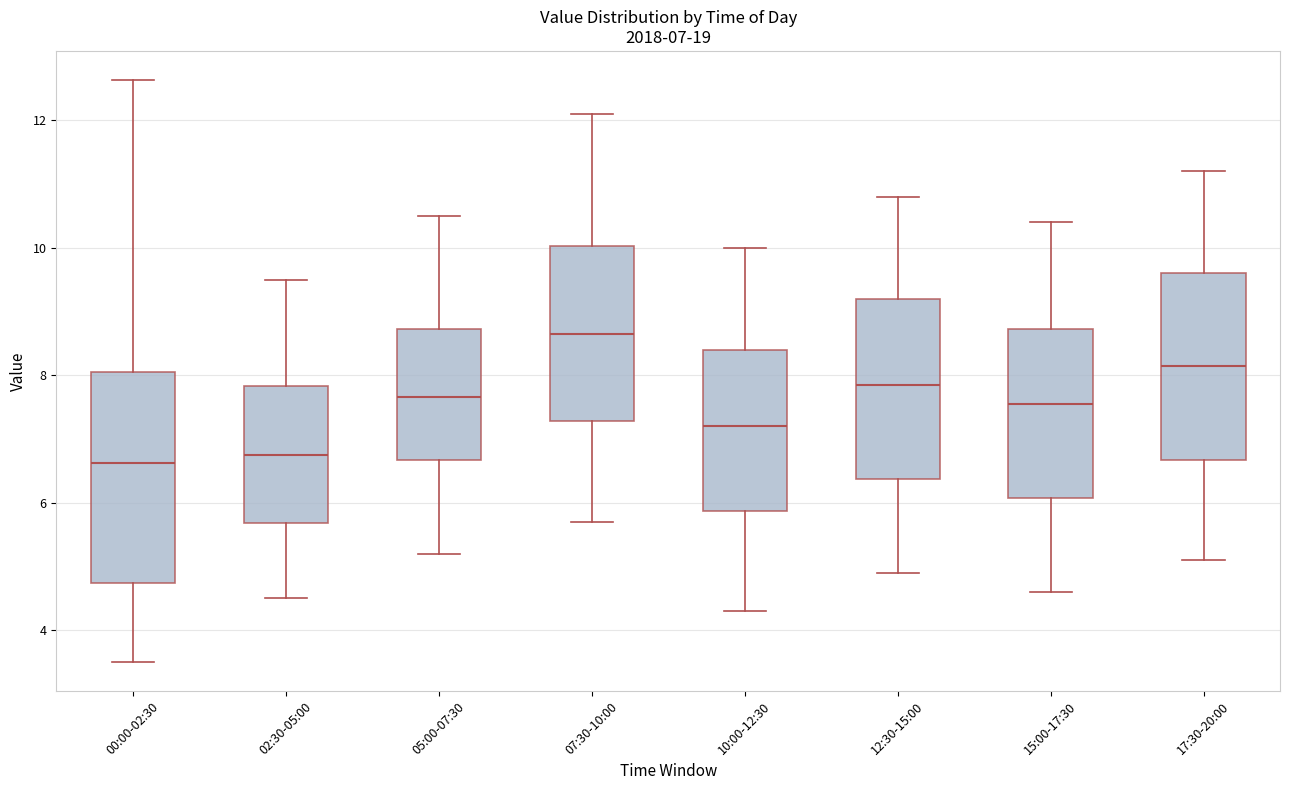

Which box is the tallest, from its lower edge to its upper edge?

00:00-02:30